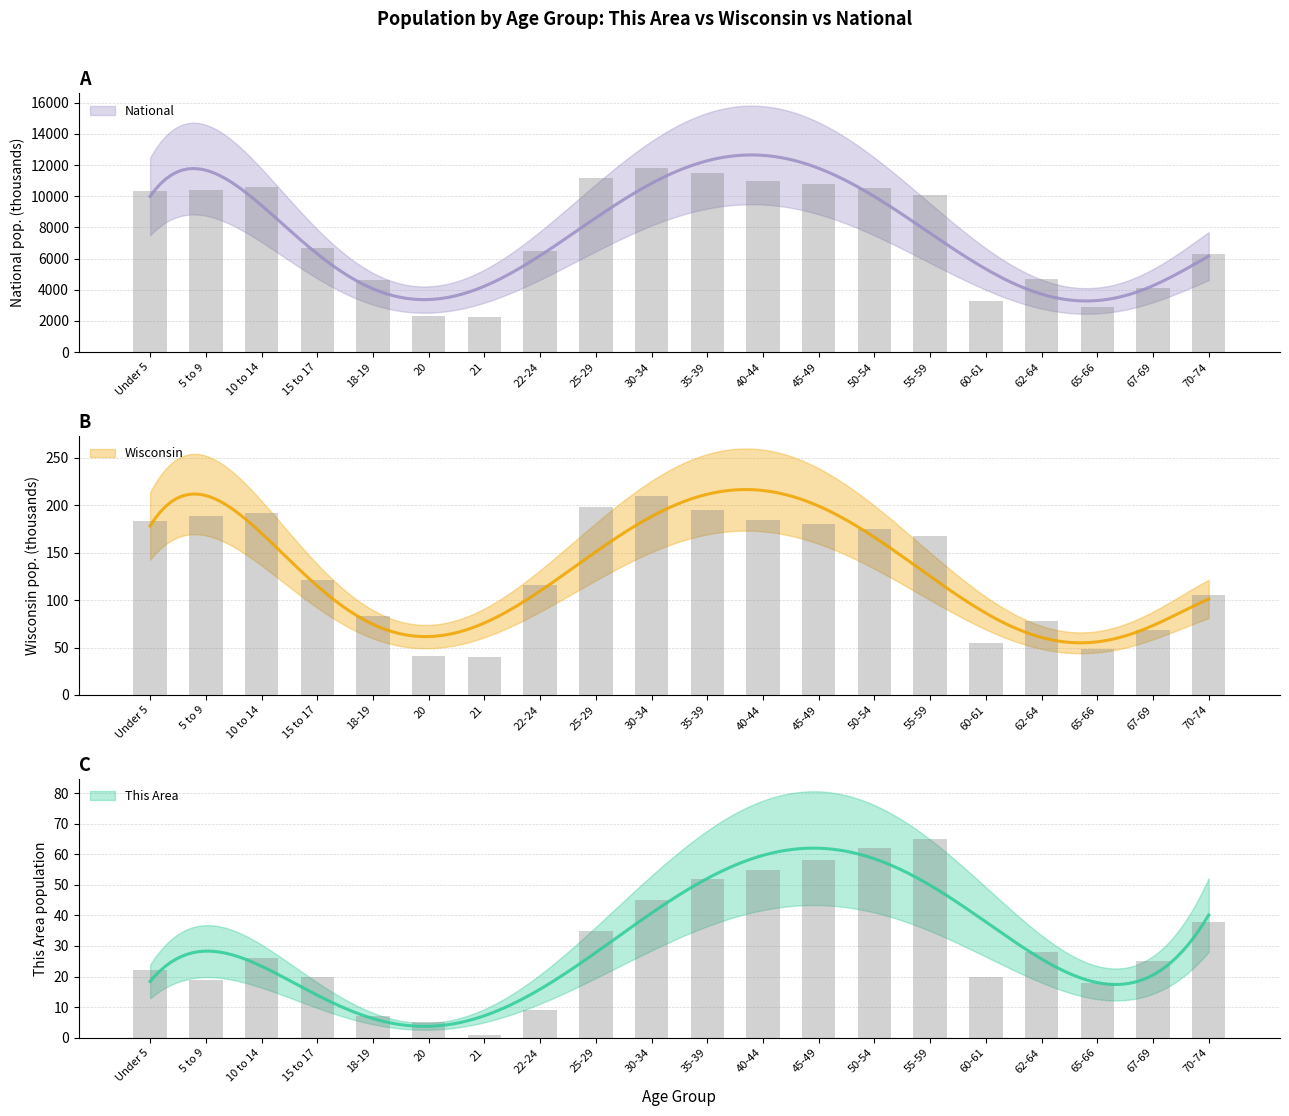

At which category is the sum across all series the highest?

30-34